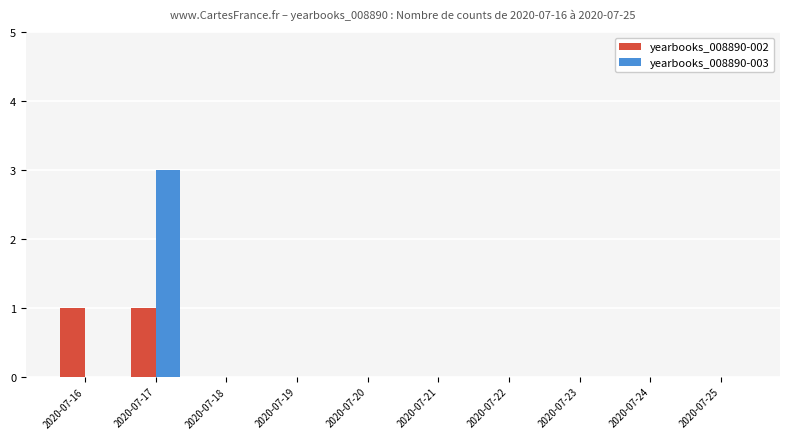

Is it true that yearbooks_008890-003 equals 0 at 2020-07-24?

True